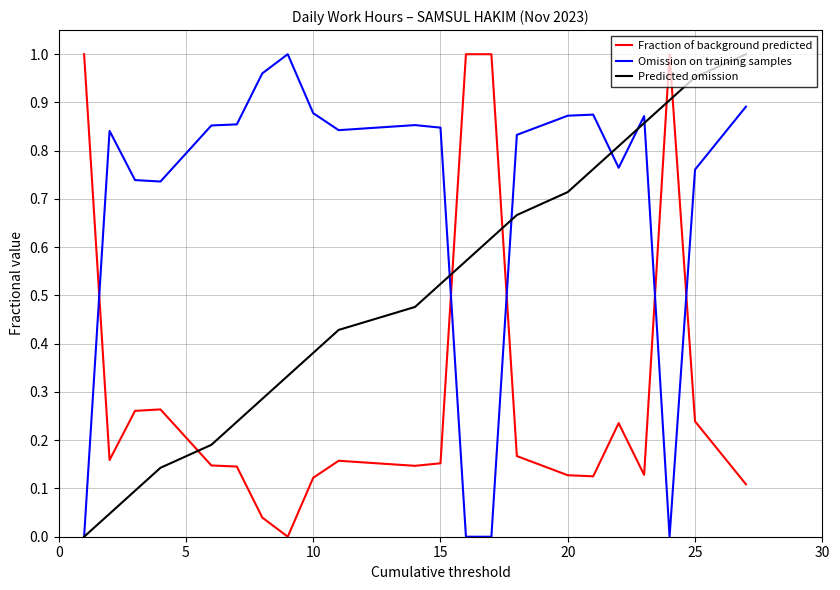

At how many categories does at least one series exceed 0?

22